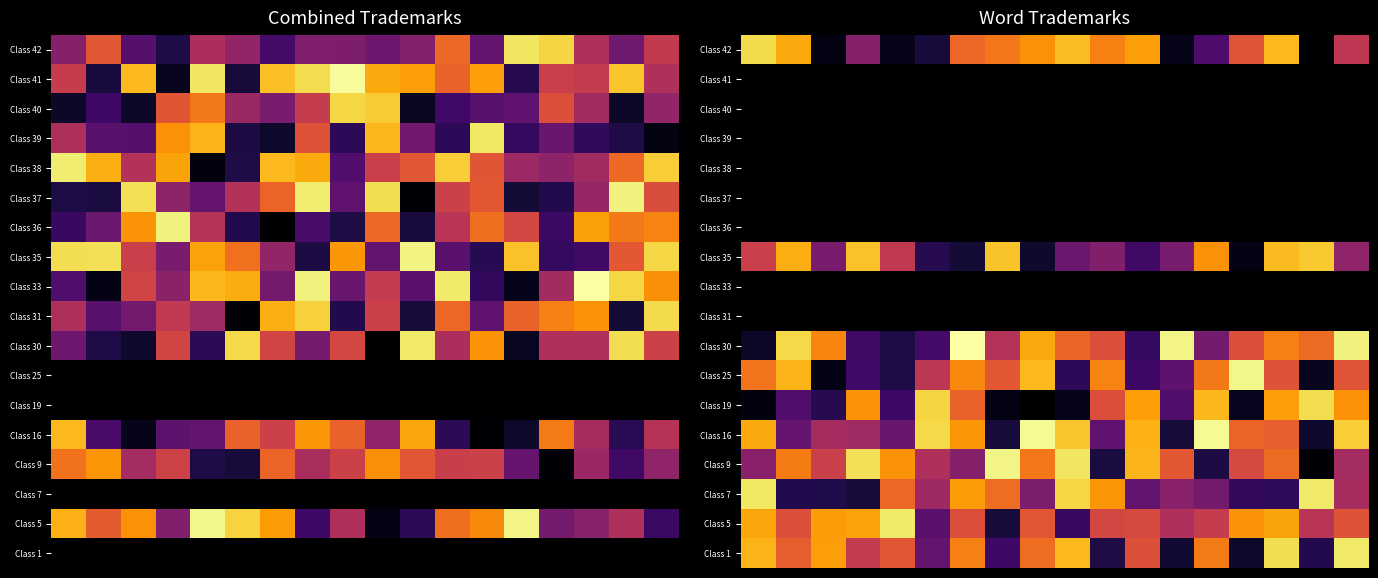

What is the spread (max minus min) of values at 4?

5374.0